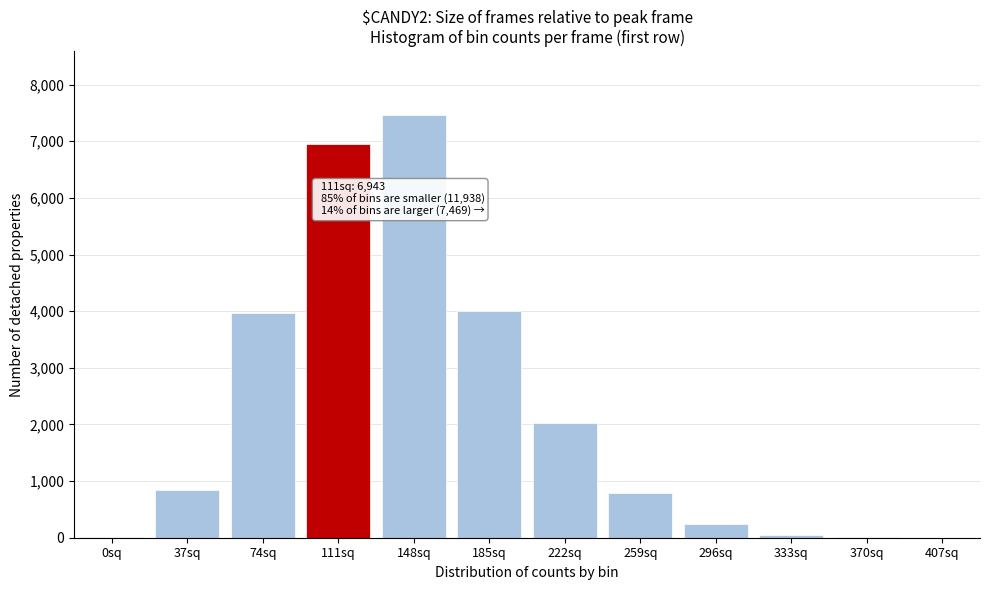

What is the maximum value shown in the chart?

7469